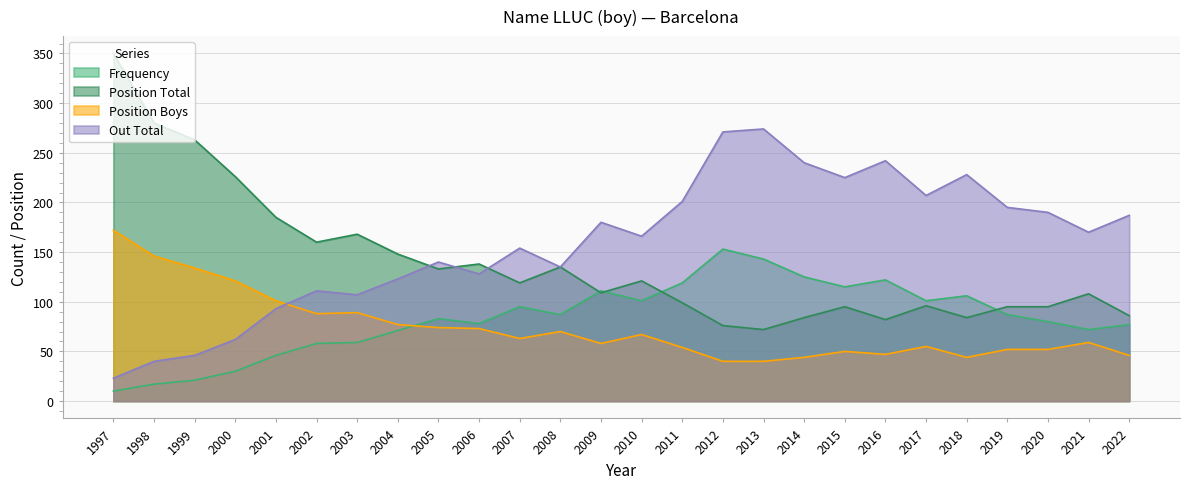

How many lines are shown in the chart?

4